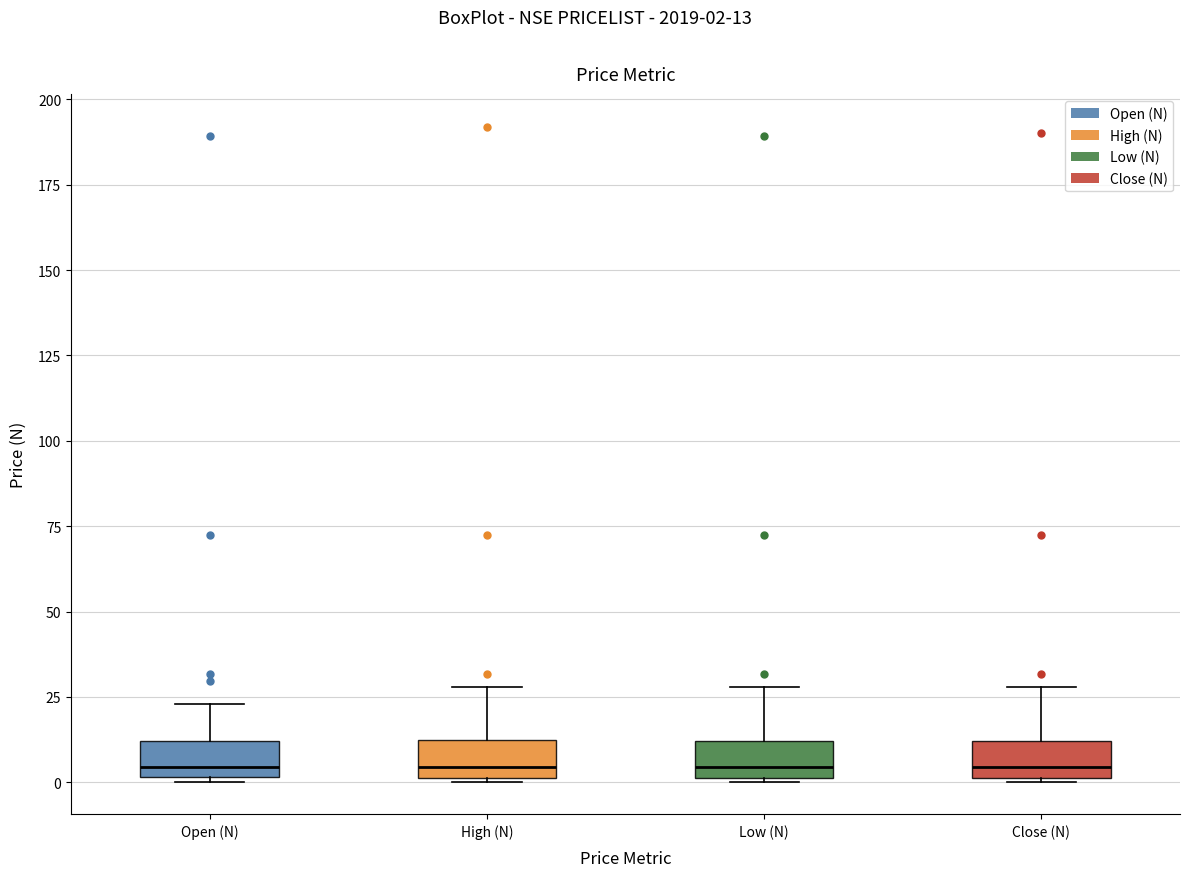

Where is the lower edge of the box for Open (N) on the y-axis? The values are not printed on the chart, so give them approximately, as read against the axis.

0